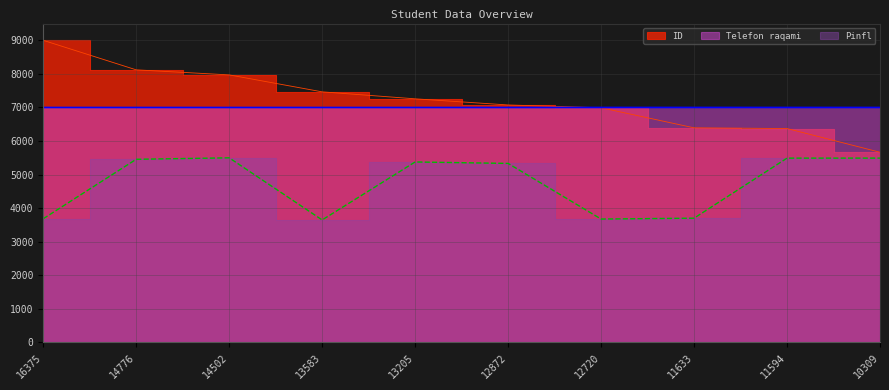

What value does the Telefon raqami series have at 13205?

6999.6